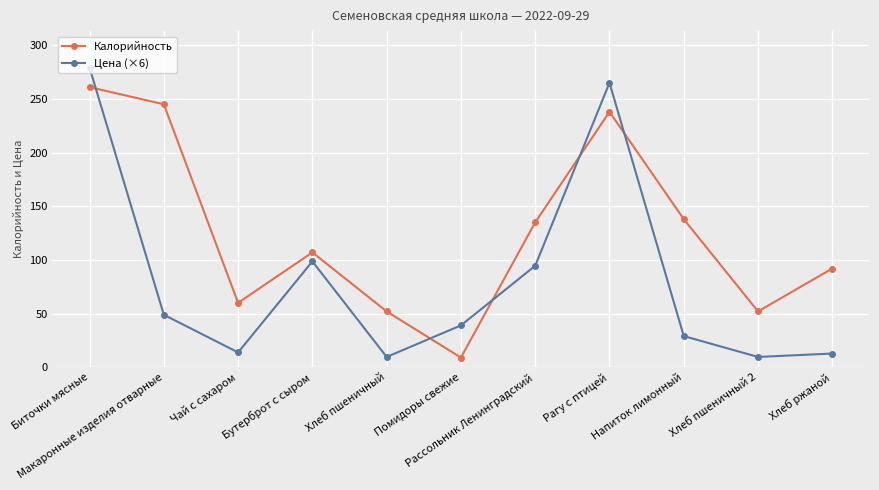

What is the lowest value of the Калорийность series?

9.0